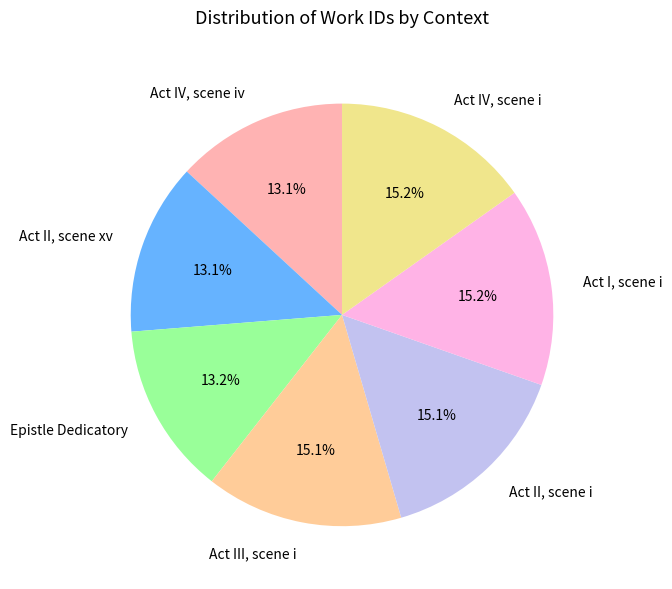

How many slices are in this pie chart?

7